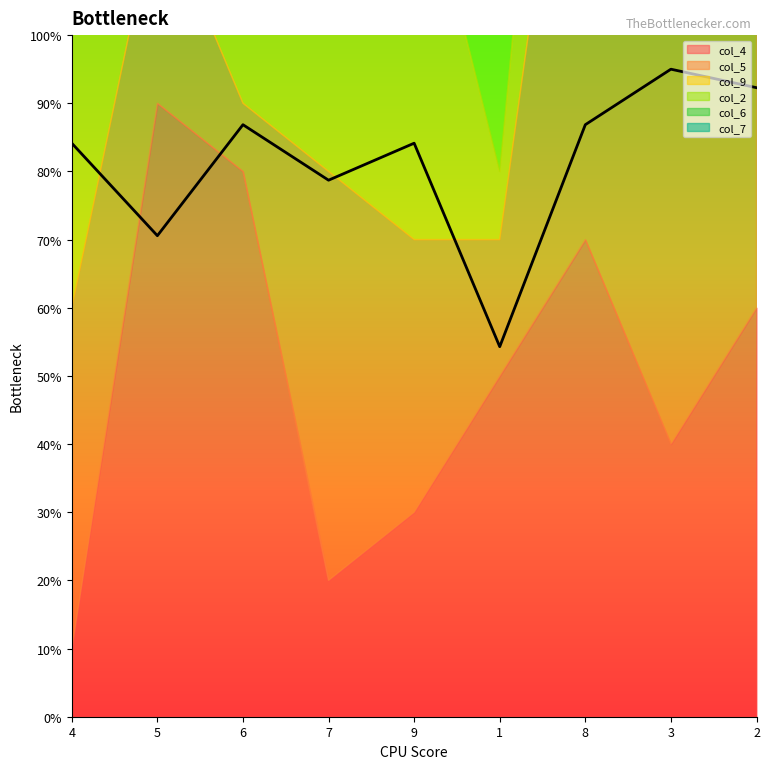

Where is the first local minimum for col_7?

5